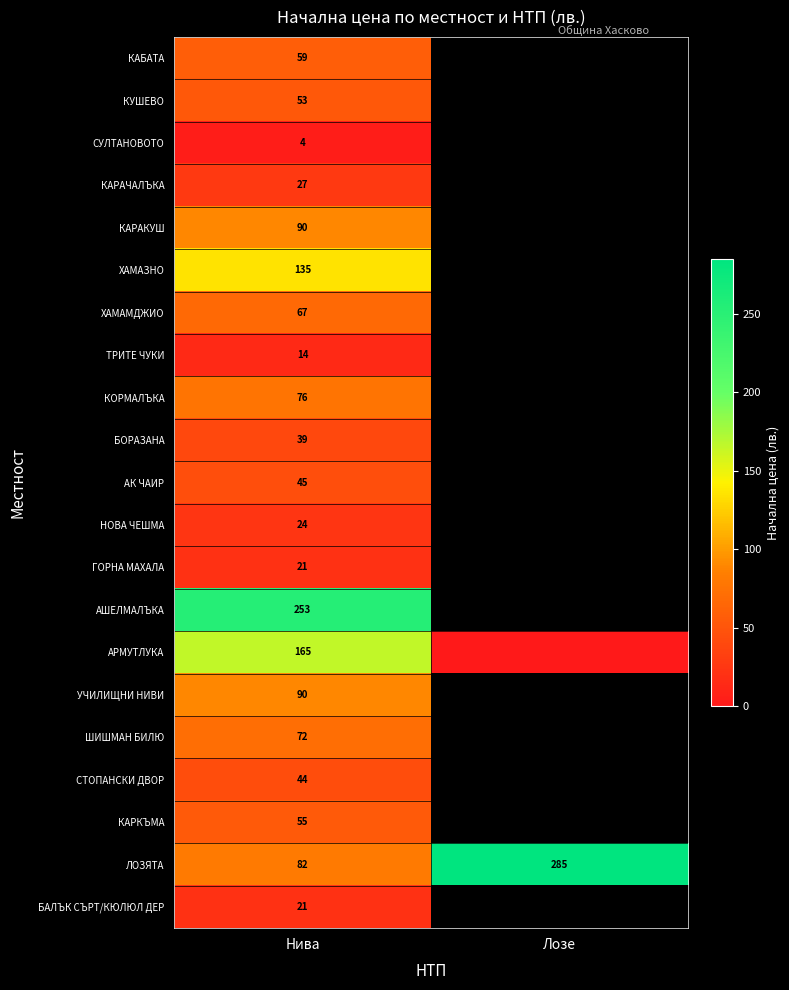

What is the total value across all series at Нива?

1436